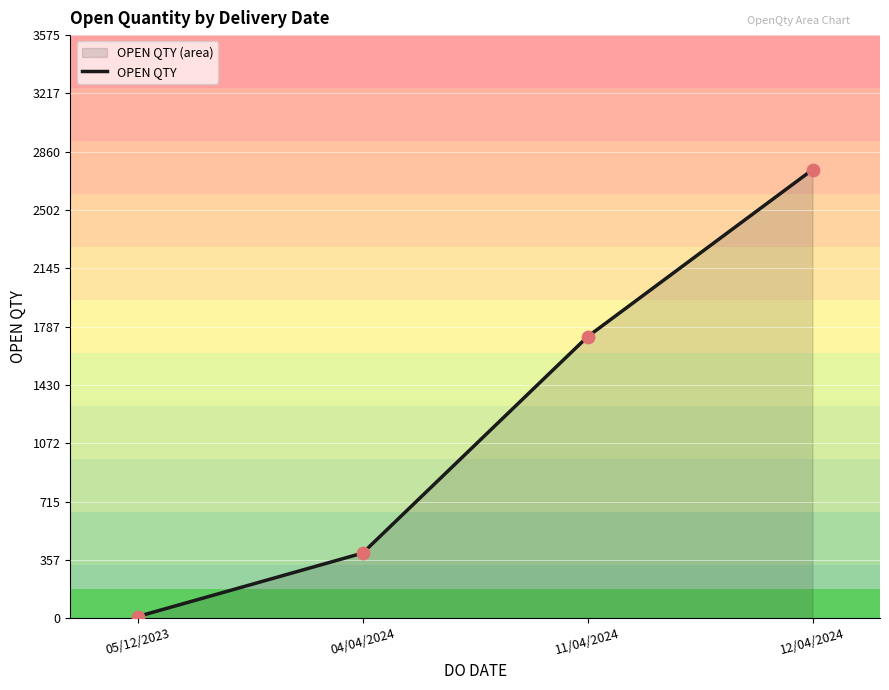

What is the ratio of the value at 04/04/2024 to the value at 12/04/2024?

0.1